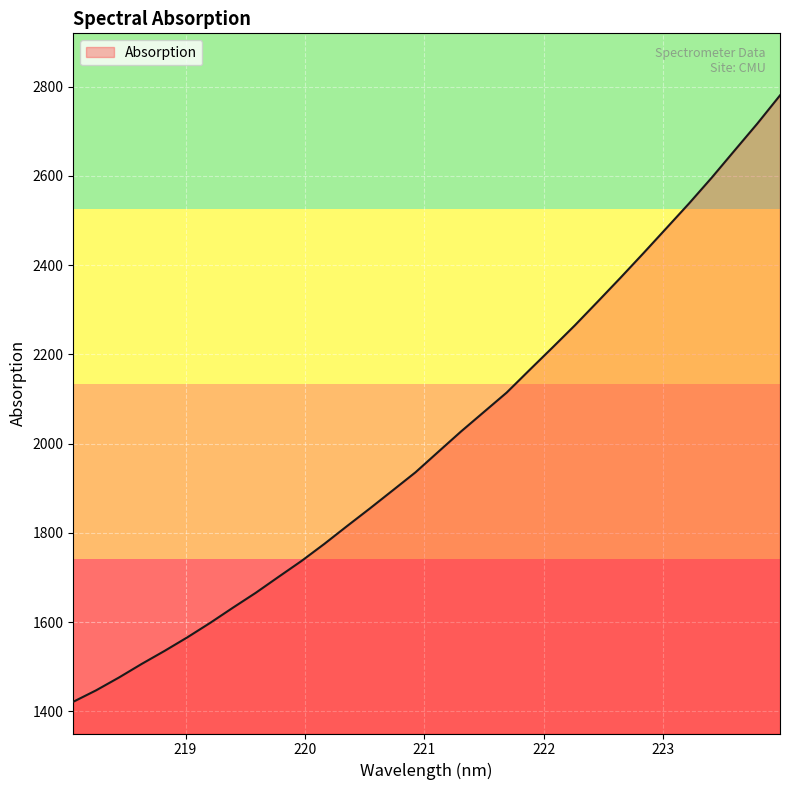

What is the smallest value displayed?

1421.8